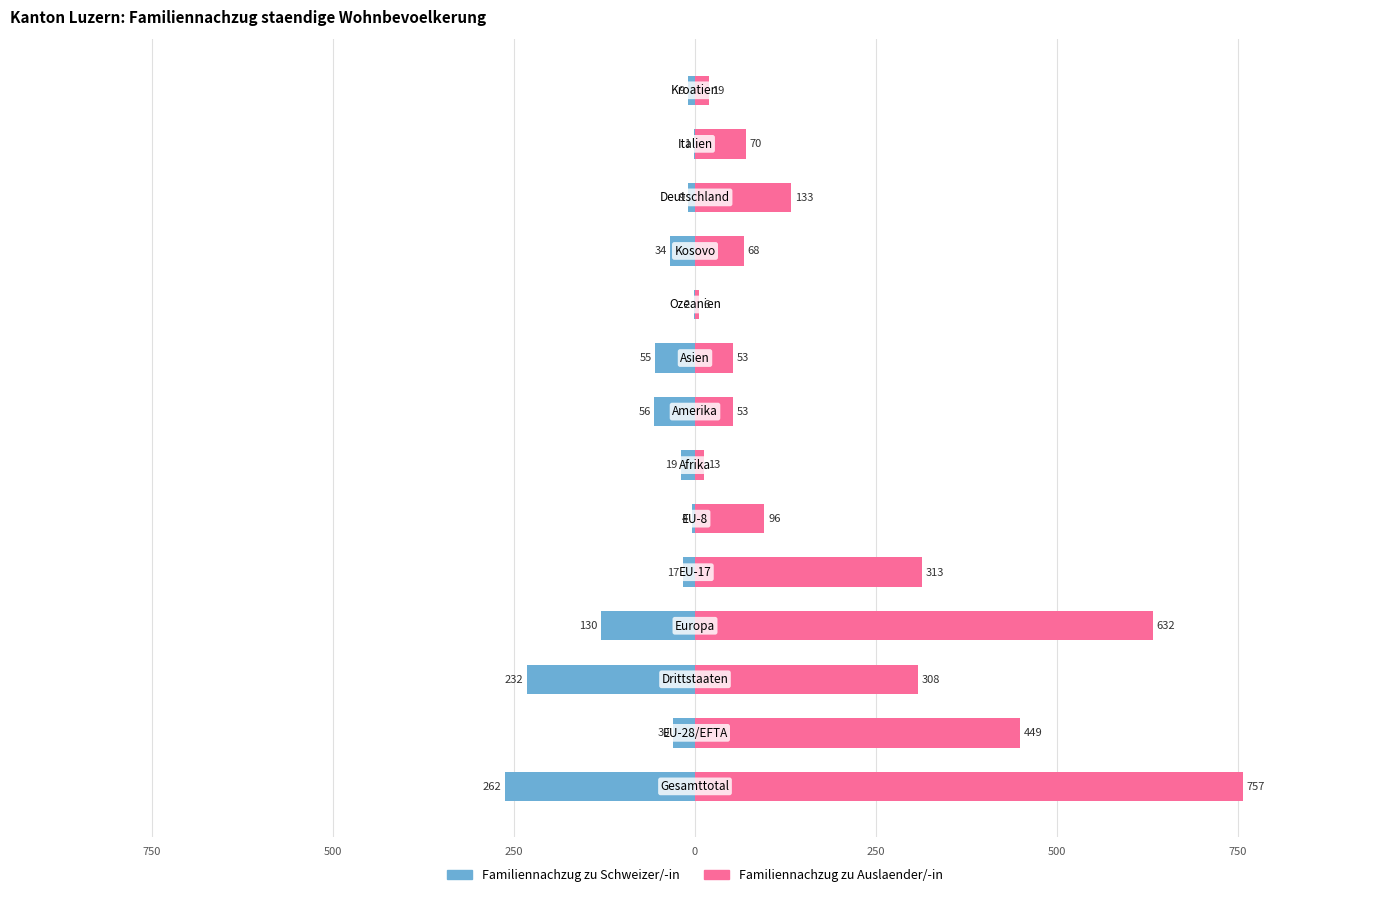

List the series in order of their overall mean, lowest first.

Familiennachzug zu Schweizer/-in, Familiennachzug zu Auslaender/-in